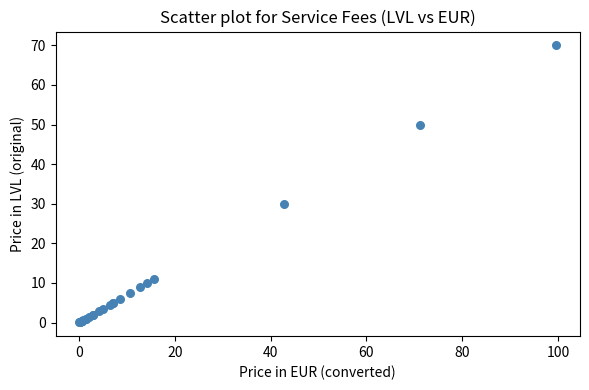

What Y value in the scatter plot is closest to 35?

30.0